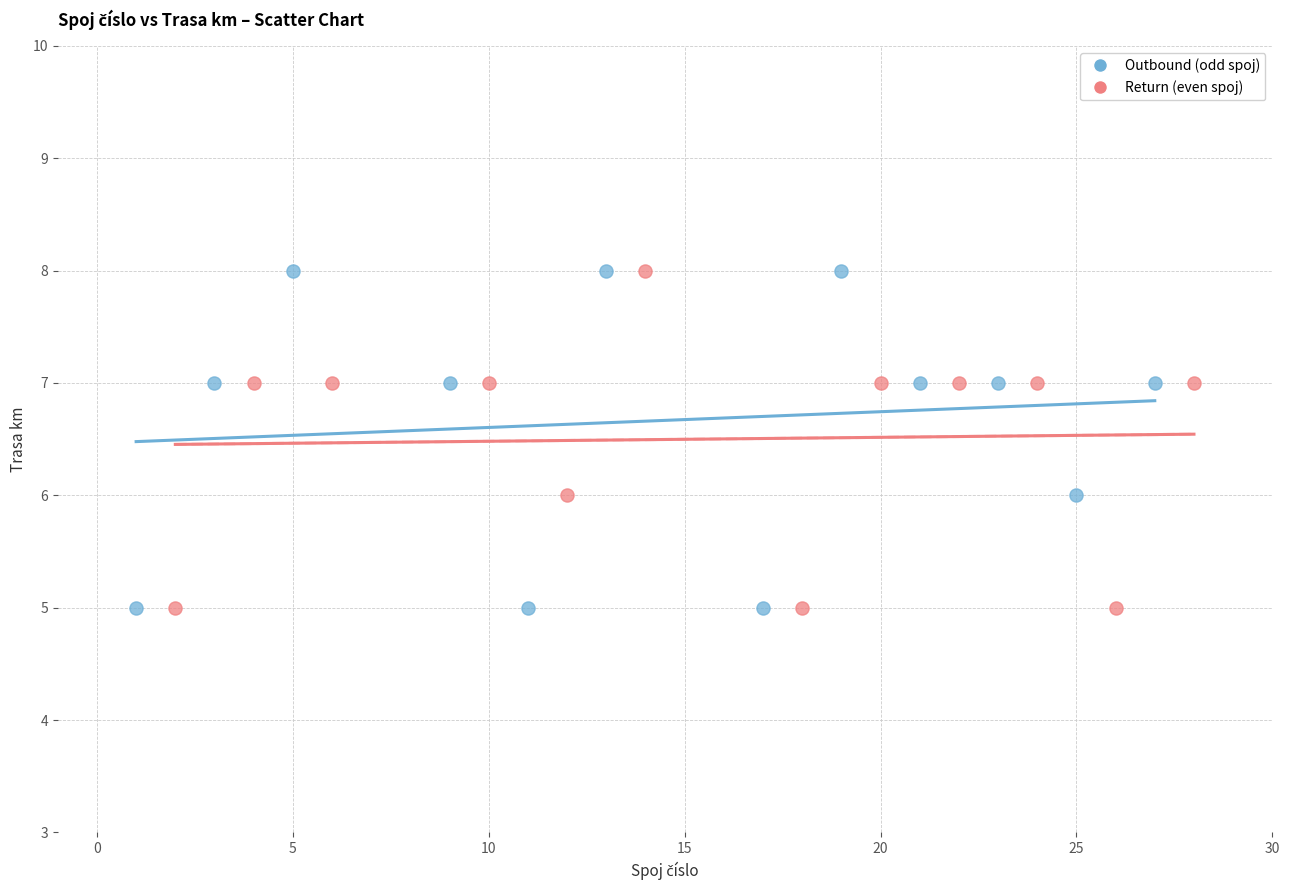

What are all the series names shown in the legend?

Outbound (odd spoj), Return (even spoj)